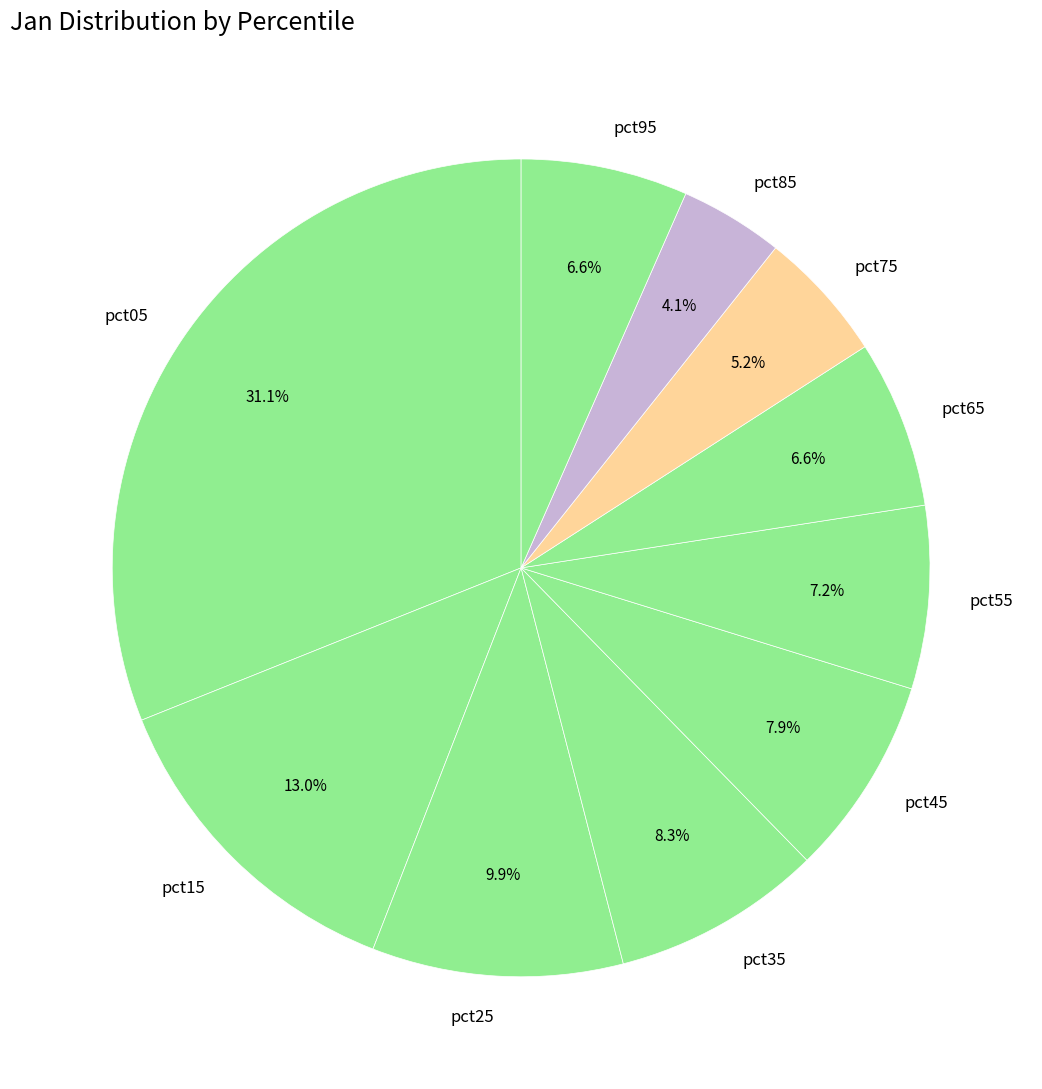

What percentage is the pct95 slice, to the nearest percent?

7%